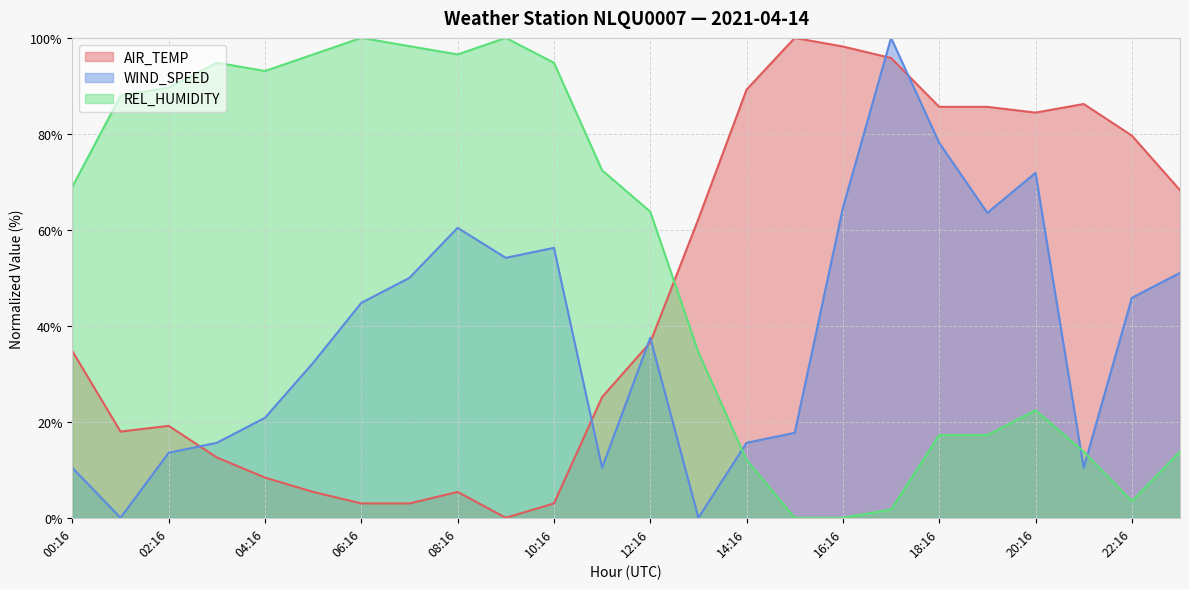

Reading left to right, transcribe all the data shown in this chart.

AIR_TEMP: 34.7	18.0	19.2	12.6	8.4	5.4	3.0	3.0	5.4	0.0	3.0	25.1	36.5	62.3	89.2	100.0	98.2	95.8	85.6	85.6	84.4	86.2	79.6	68.3
WIND_SPEED: 10.4	0.0	13.5	15.6	20.8	32.3	44.8	50.0	60.4	54.2	56.2	10.4	37.5	0.0	15.6	17.7	64.6	100.0	78.1	63.5	71.9	10.4	45.8	51.0
REL_HUMIDITY: 69.0	87.9	89.7	94.8	93.1	96.6	100.0	98.3	96.6	100.0	94.8	72.4	63.8	34.5	12.1	0.0	0.0	1.7	17.2	17.2	22.4	13.8	3.4	13.8